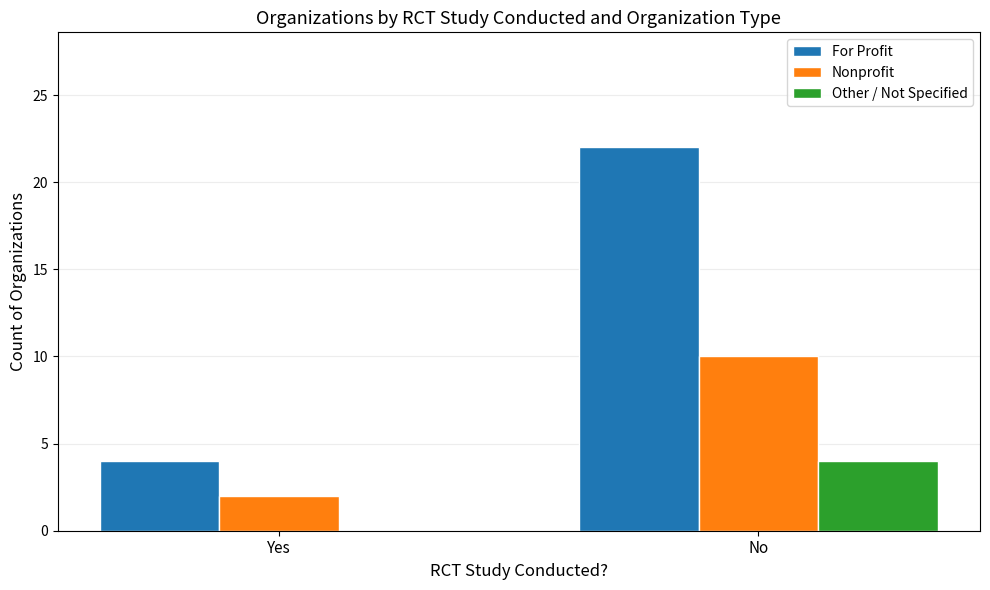

What is the spread (max minus min) of values at Yes?

4